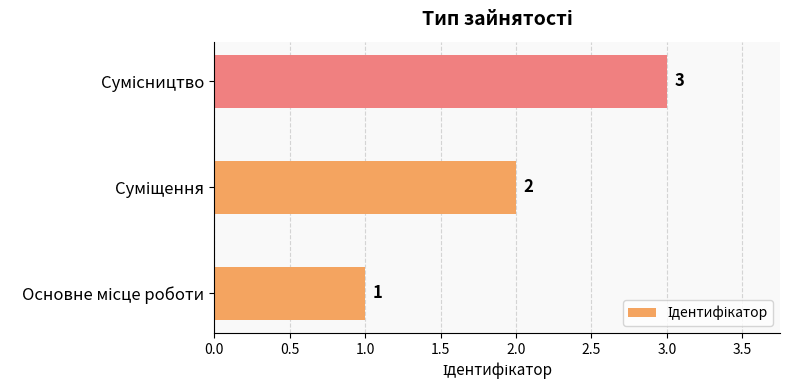

Count the values in the range 1 to 3.

3